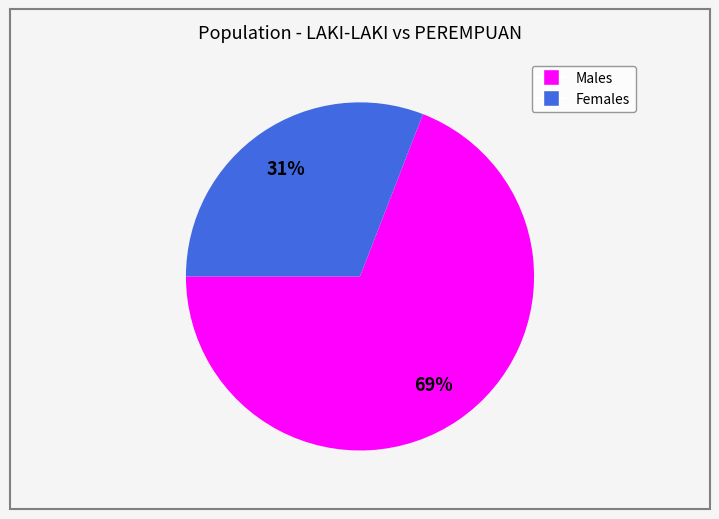

Does any single category account for the majority?

Yes